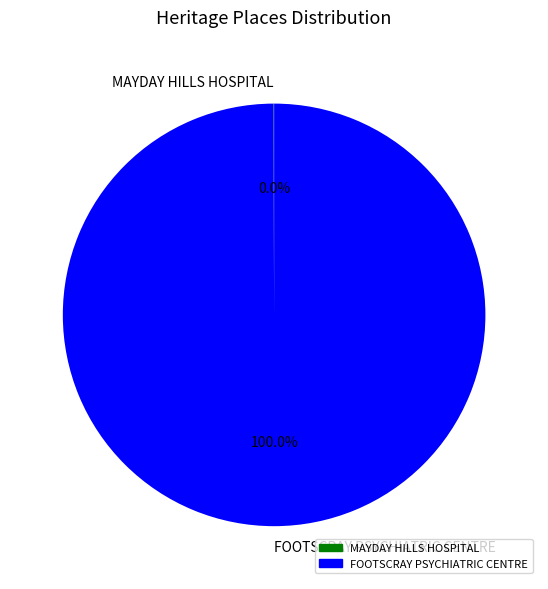

What is the majority slice?

FOOTSCRAY PSYCHIATRIC CENTRE